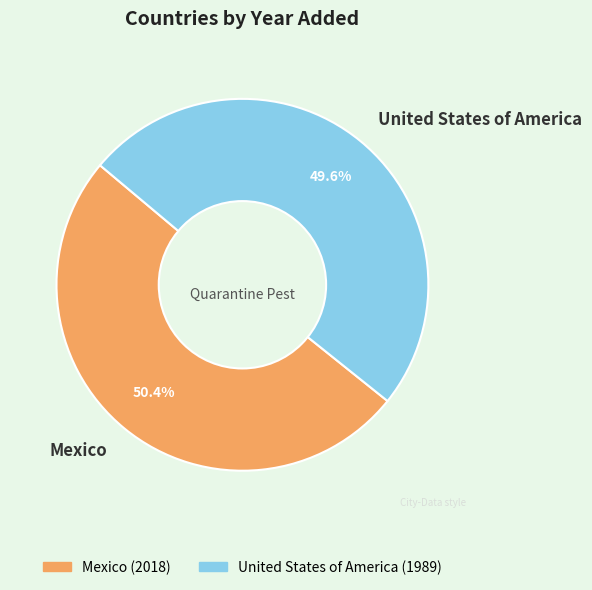

Rank the categories by value from lowest to highest.

United States of America, Mexico